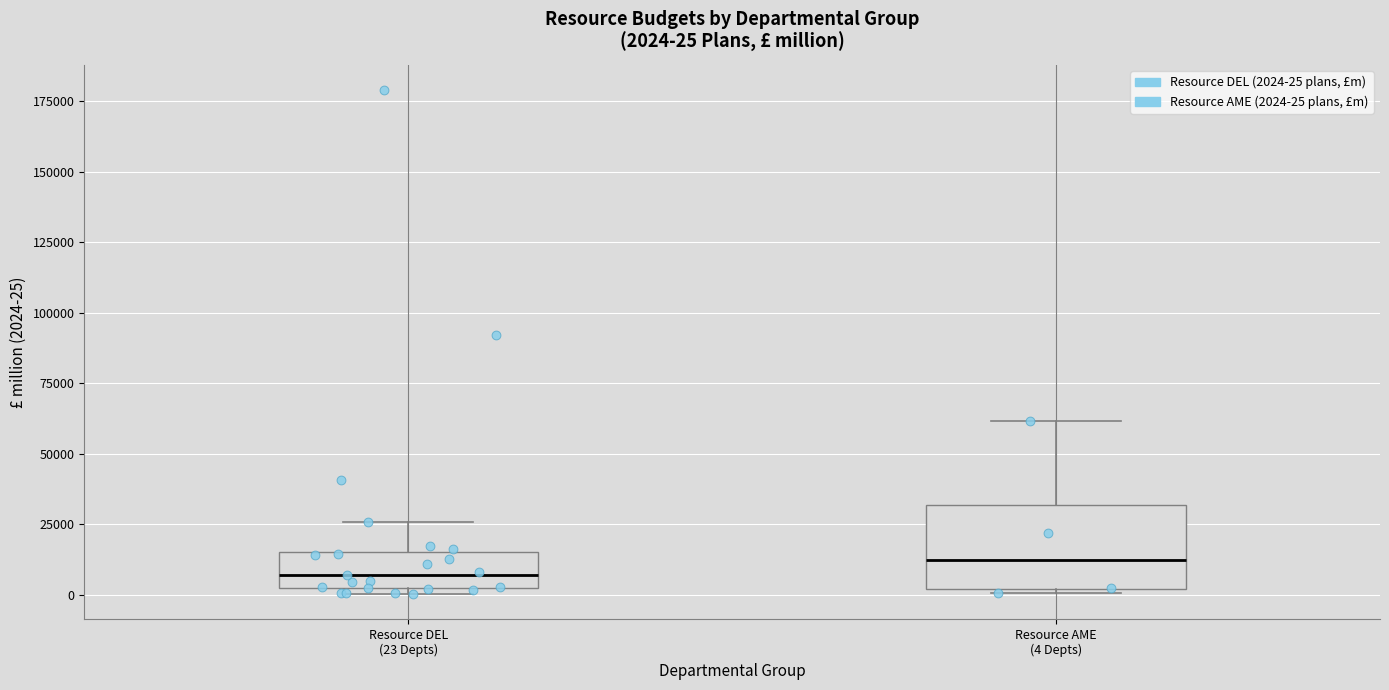

Which box's median line is the lowest?

Resource DEL (23 Depts)